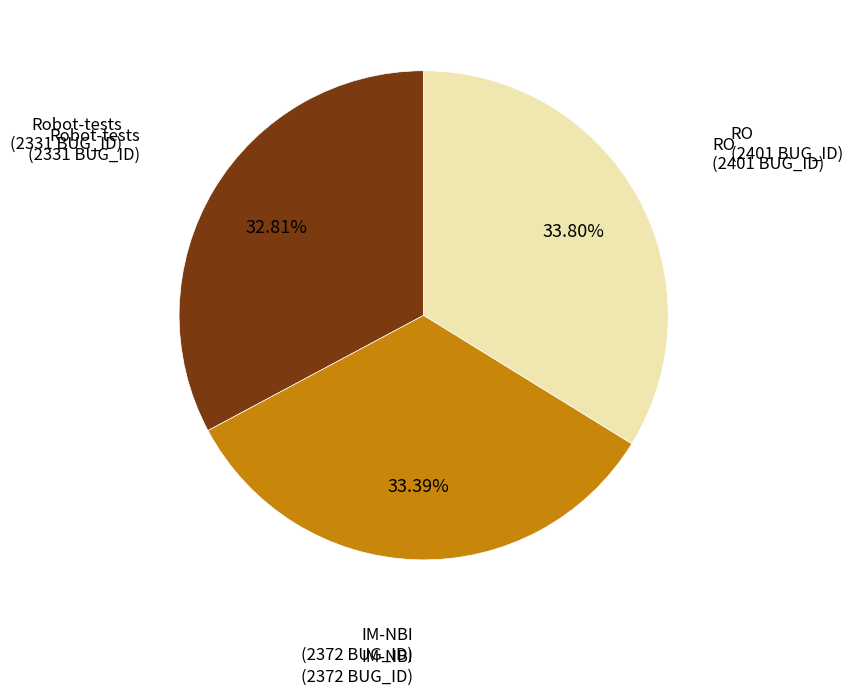

Is there any slice that represents more than half of the pie?

No